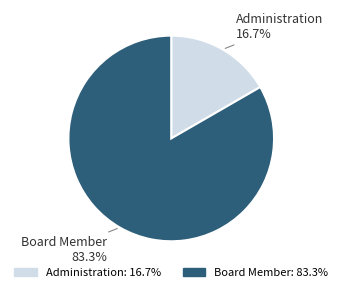

Does Board Member represent more than half of the total?

Yes